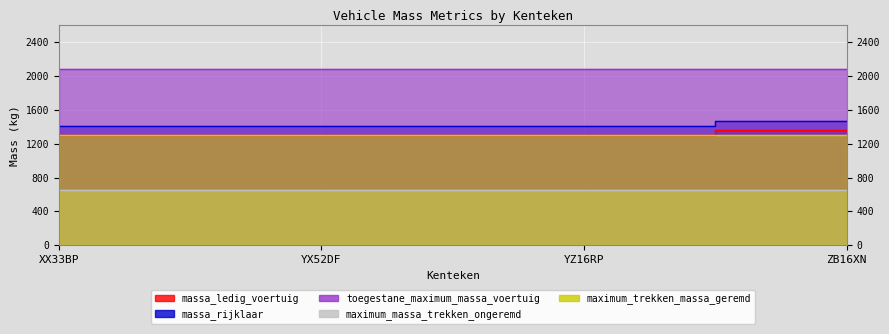

True or false: massa_ledig_voertuig and massa_rijklaar cross at least once.

False